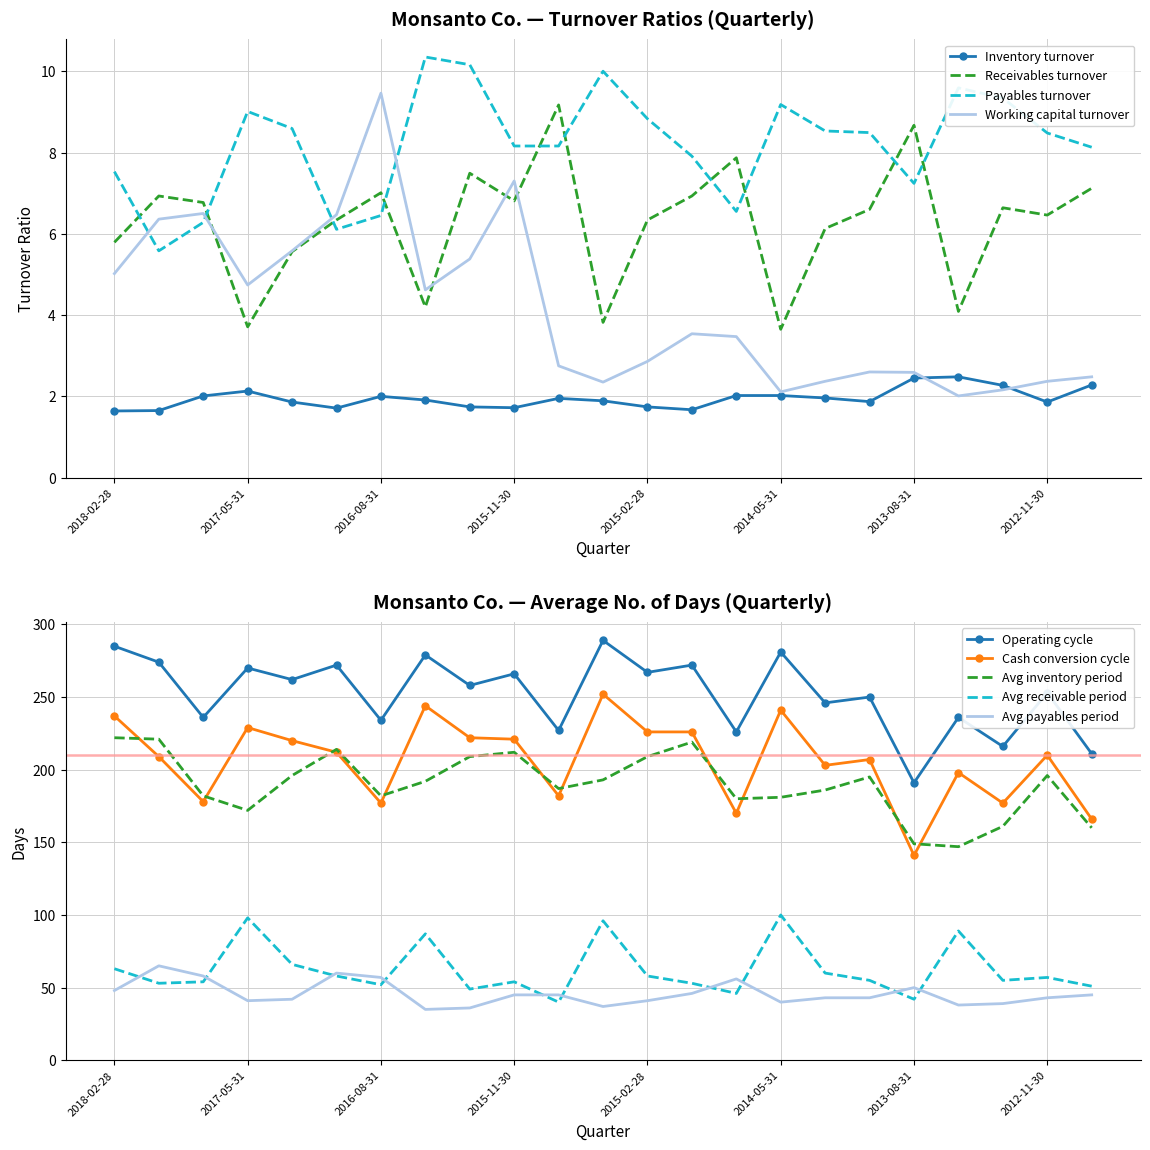

True or false: Receivables turnover has more than 0 points higher than both neighbors.

True